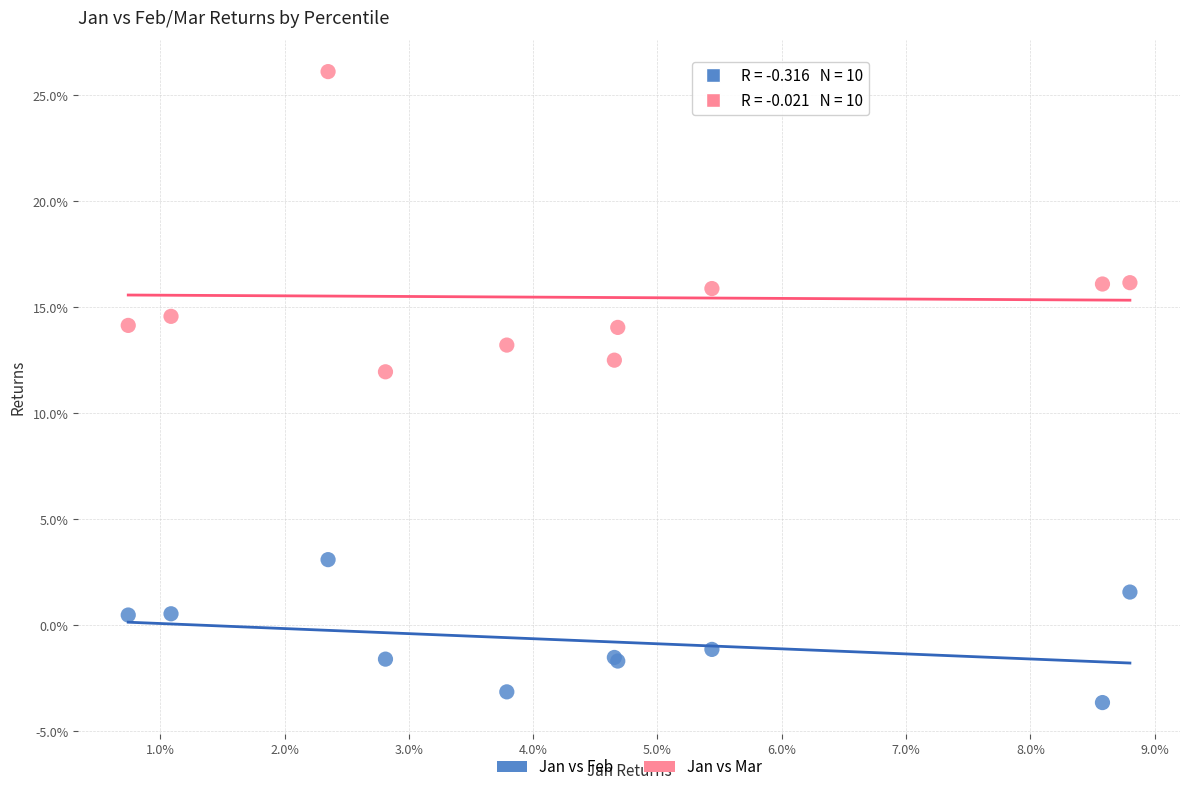

Which series reaches the maximum Y coordinate?

Jan vs Mar